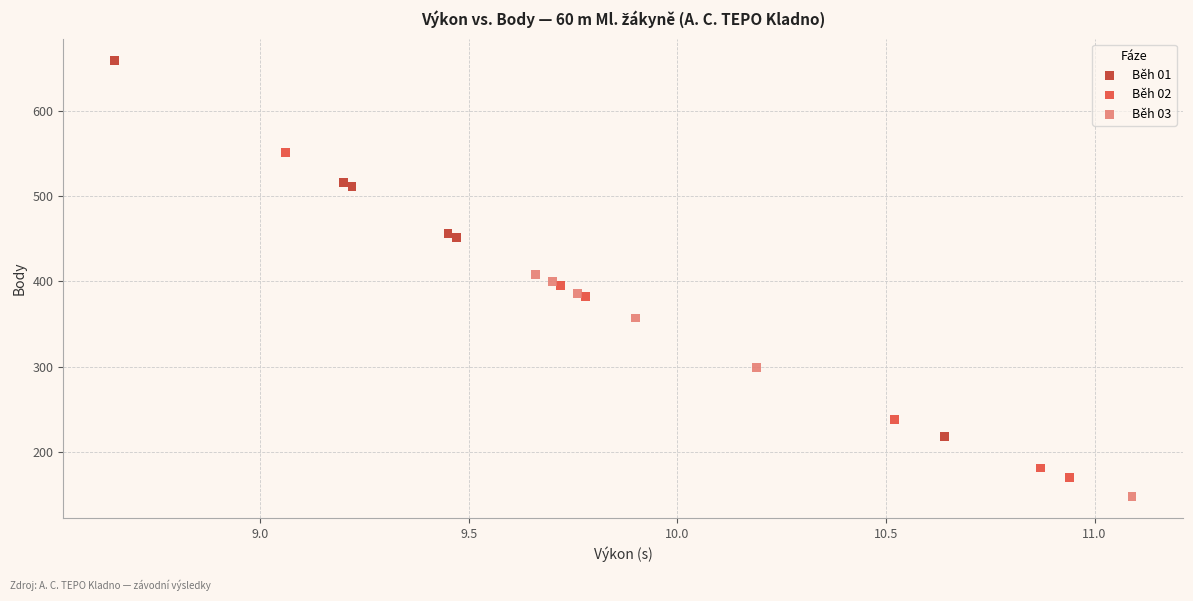

Which series reaches the maximum Y coordinate?

Běh 01